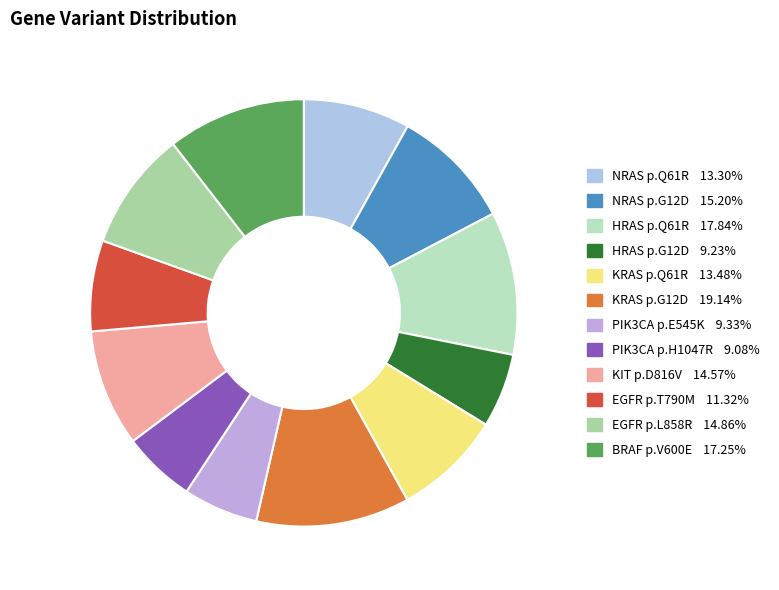

To the nearest percent, what is the difference between the largest and smallest slice percentages?

6%